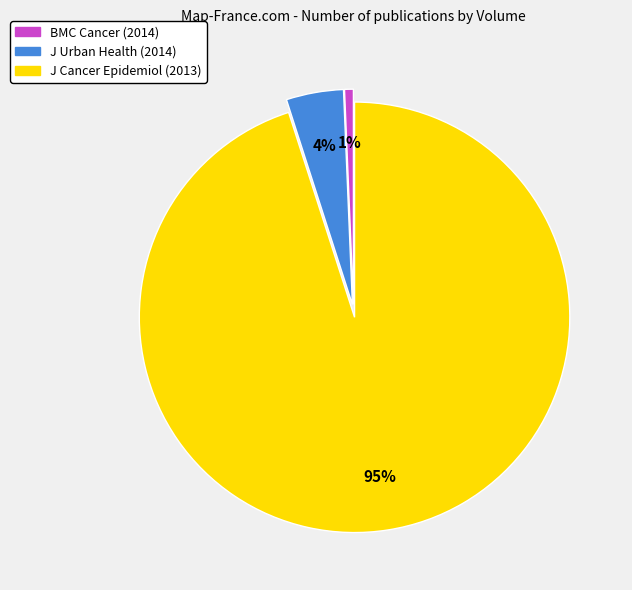

Rank the categories by value from lowest to highest.

BMC Cancer (2014), J Urban Health (2014), J Cancer Epidemiol (2013)